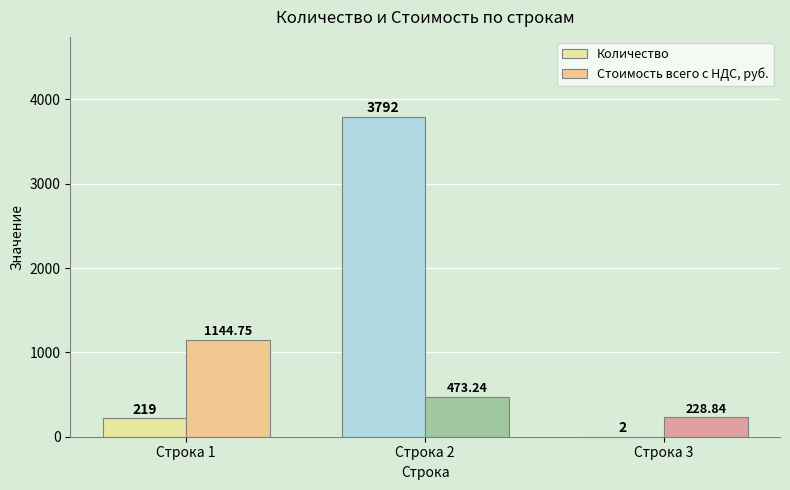

What is the total value across all series at Строка 3?

230.8